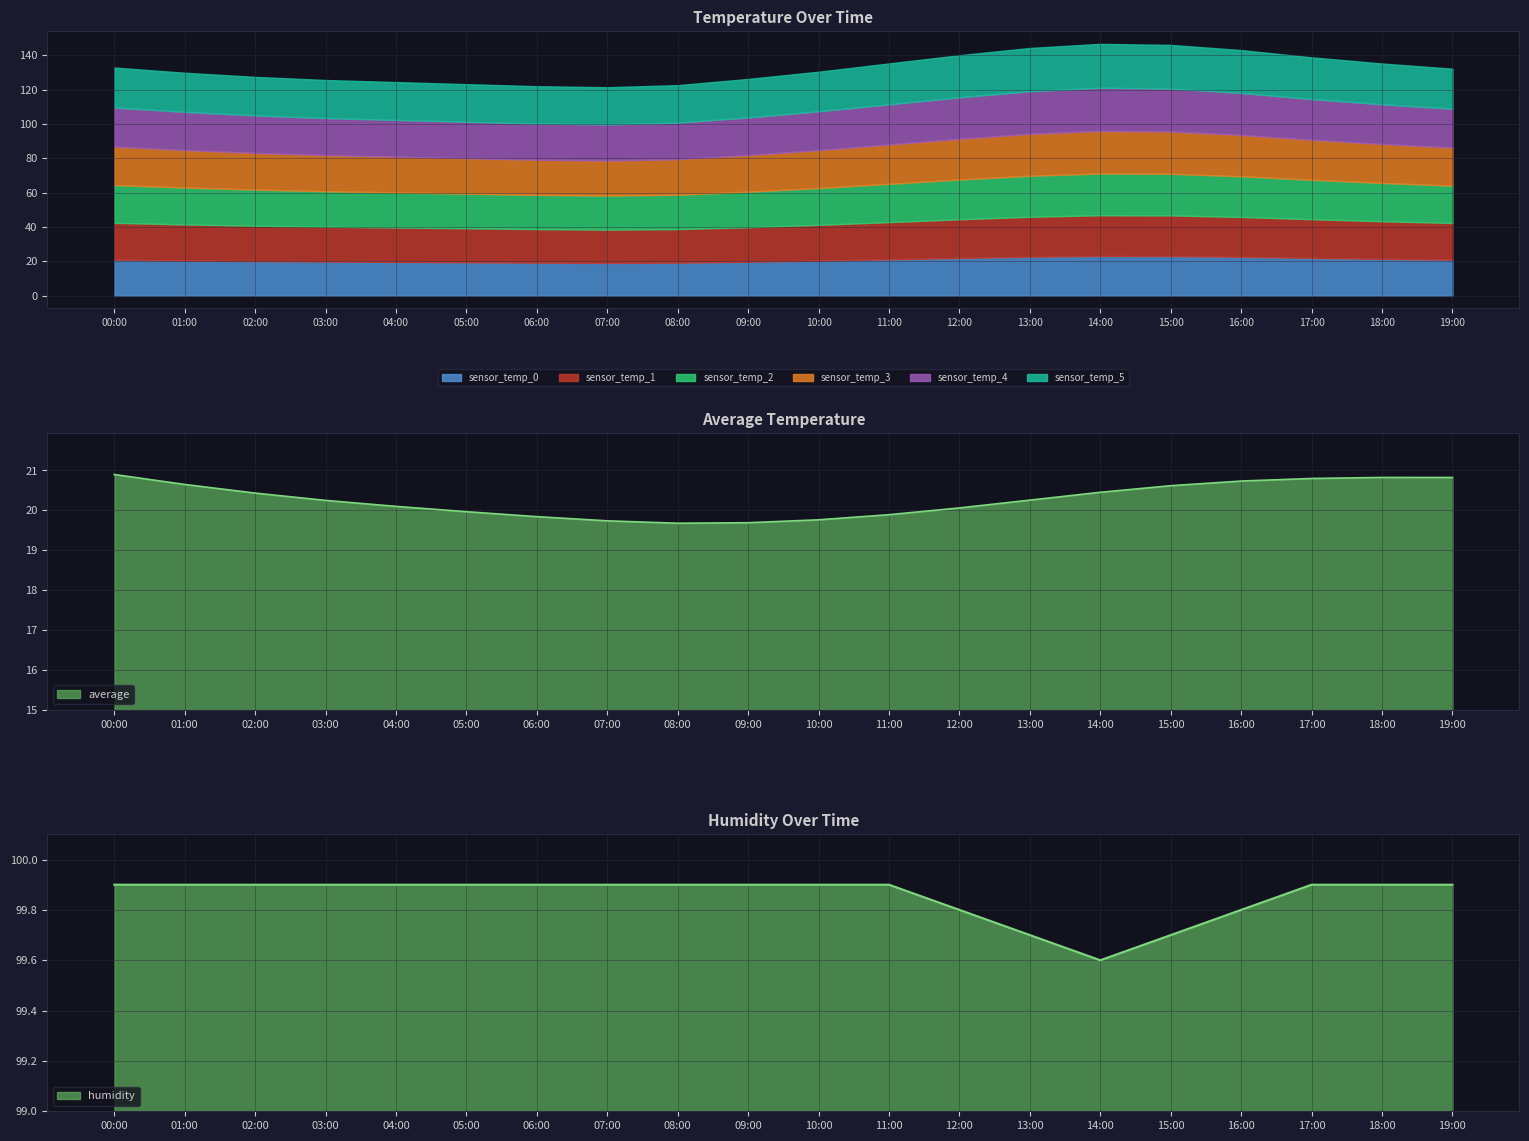

The sensor_temp_0 series shows 22.6 at 16:00. True or false?

True